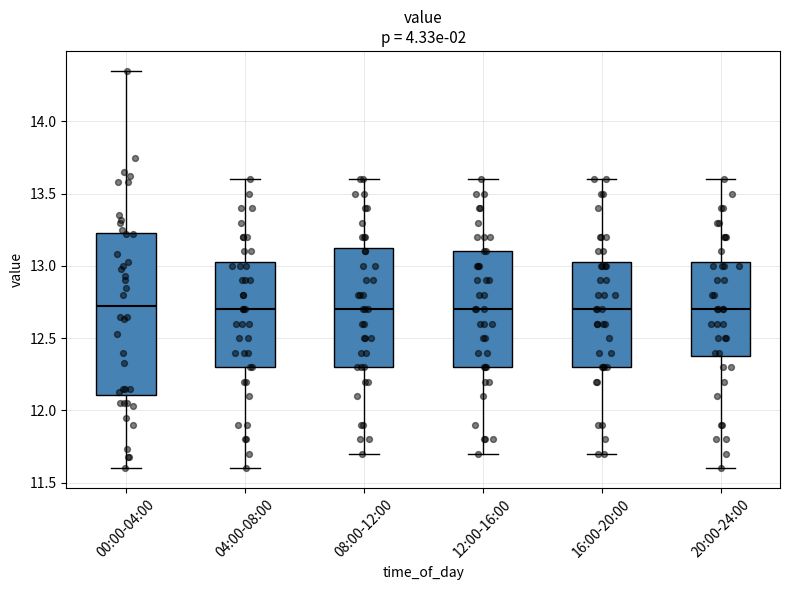

Where does the median line of the box for 08:00-12:00 sit on the y-axis? The values are not printed on the chart, so give them approximately, as read against the axis.

12.70